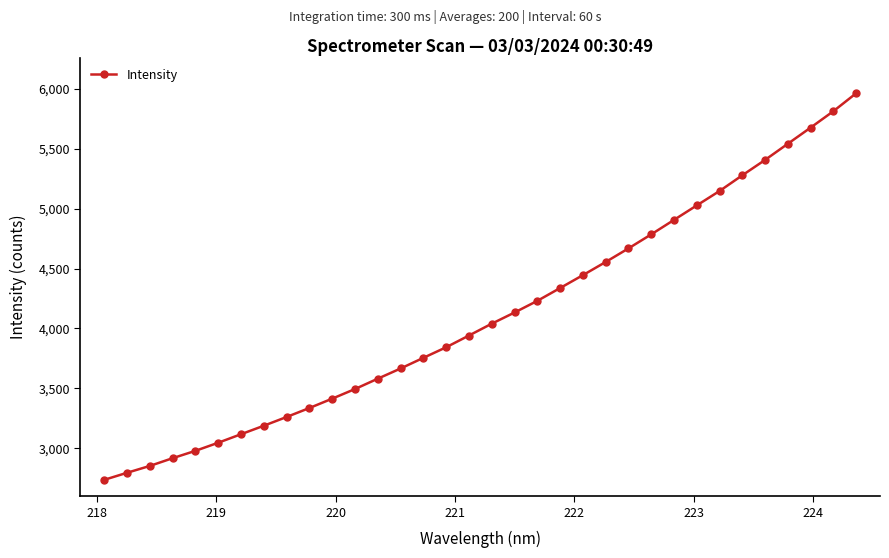

What is the value of the 32nd point from the left?

5676.1